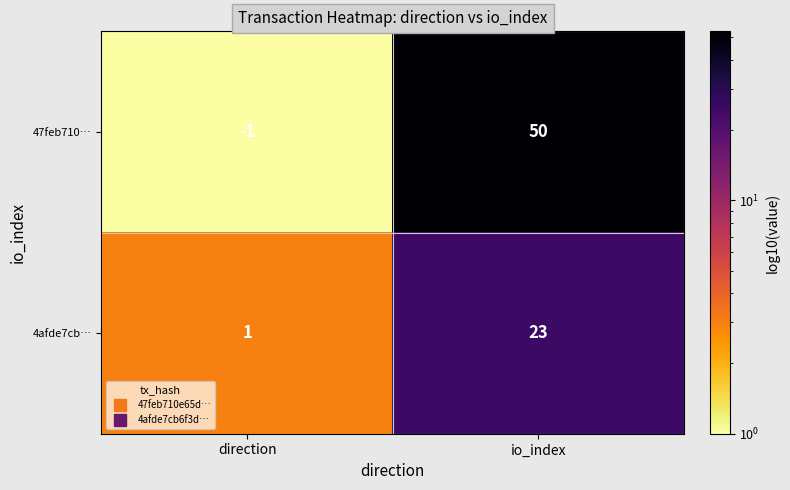

List the series in order of their peak value, highest first.

47feb710…, 4afde7cb…